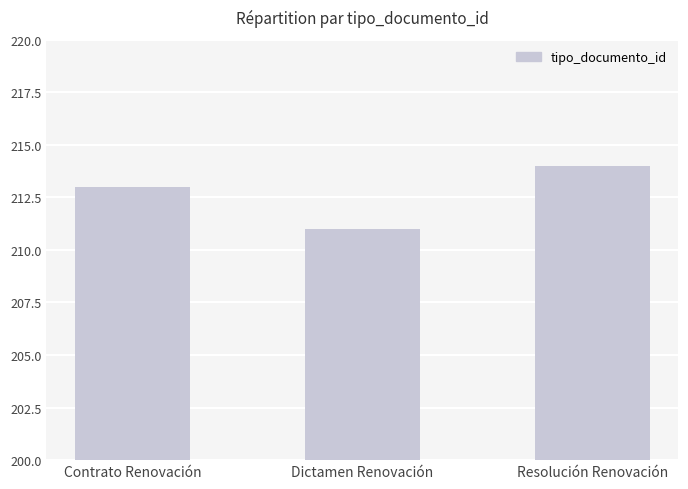

What is the label of the 1st bar from the left?

Contrato Renovación